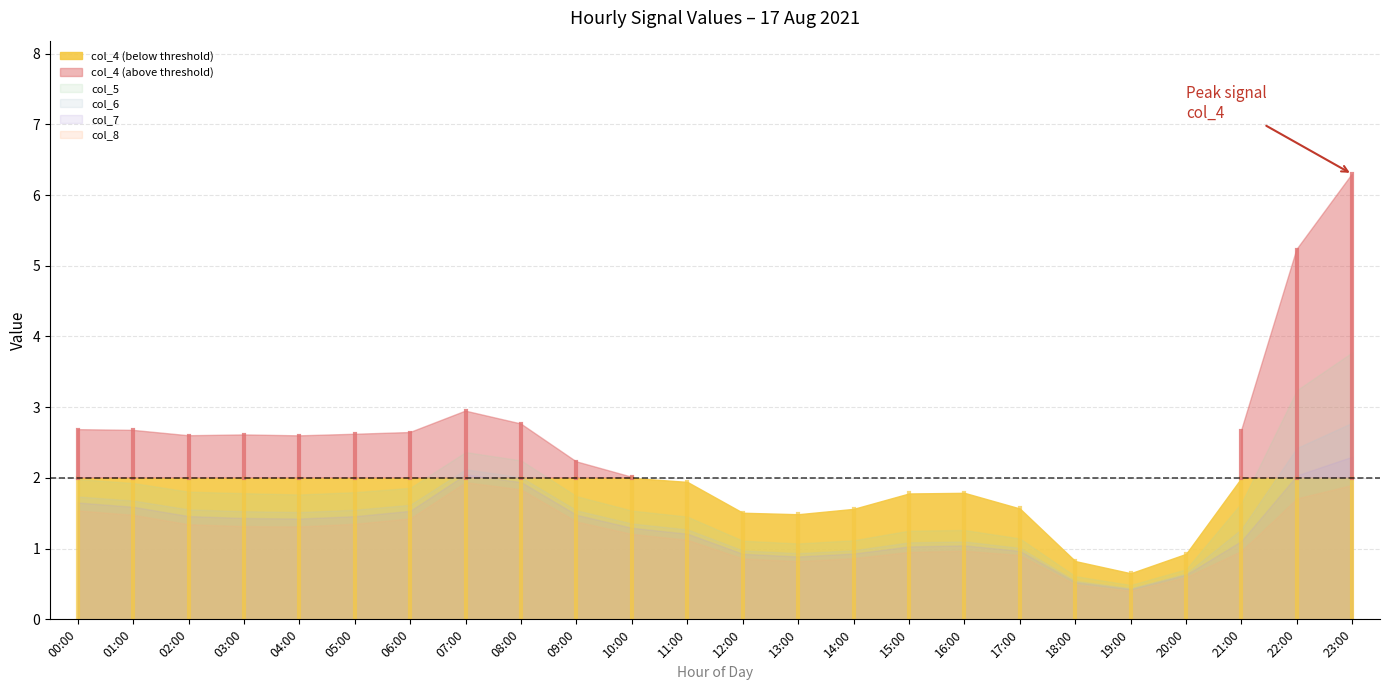

The value of col_8 at 20:00 is 0.2. True or false?

False